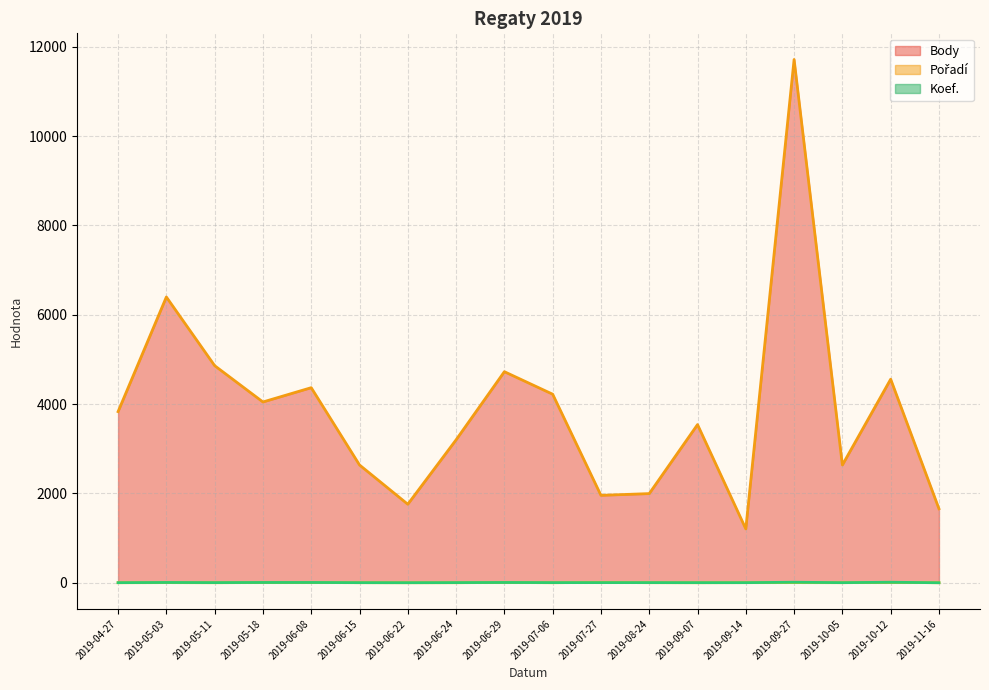

True or false: Body and Koef. intersect in this chart.

False